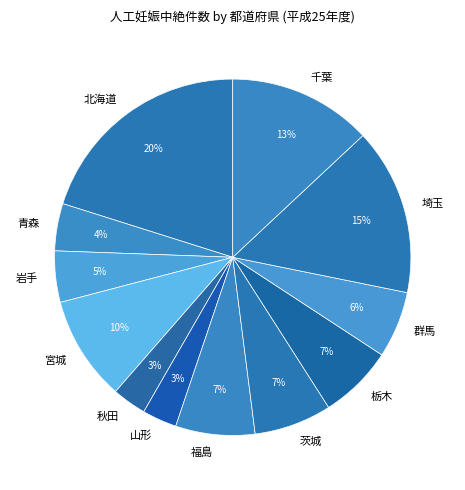

What percentage is the 千葉 slice, to the nearest percent?

13%